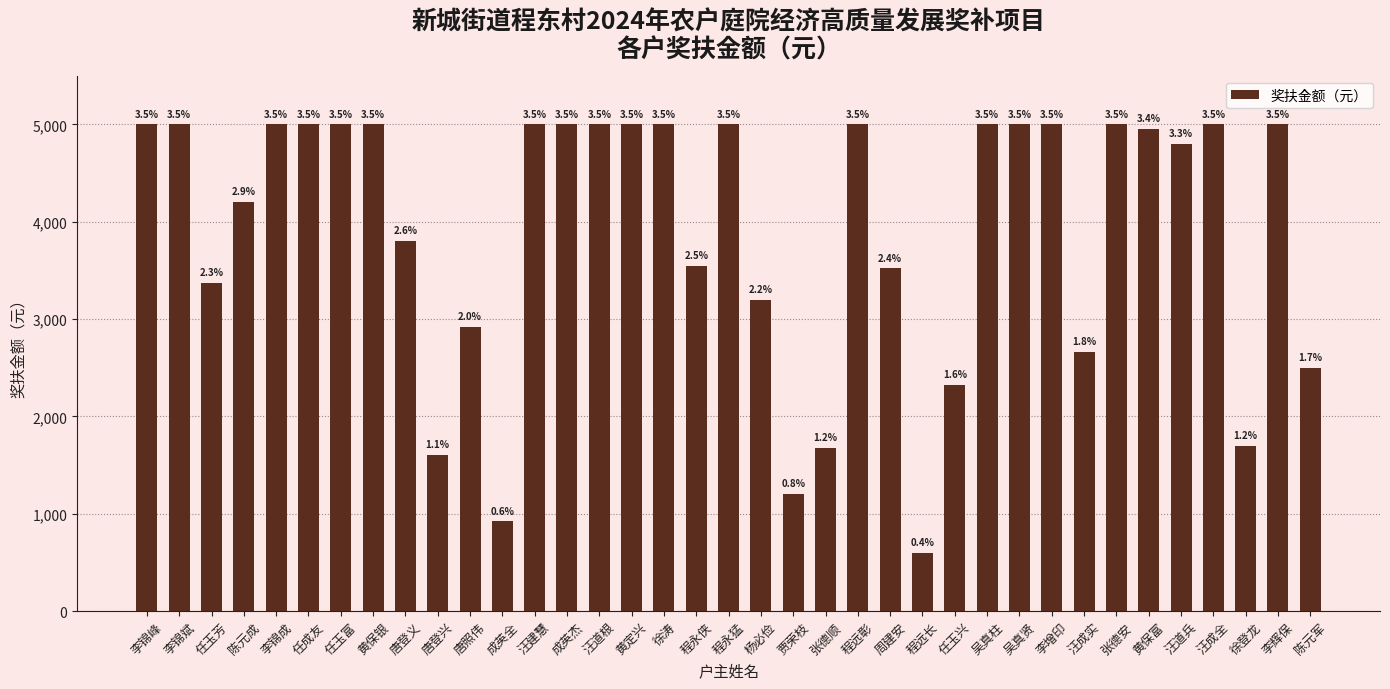

What is the ratio of the value at 任成友 to the value at 汪成全?

1.0